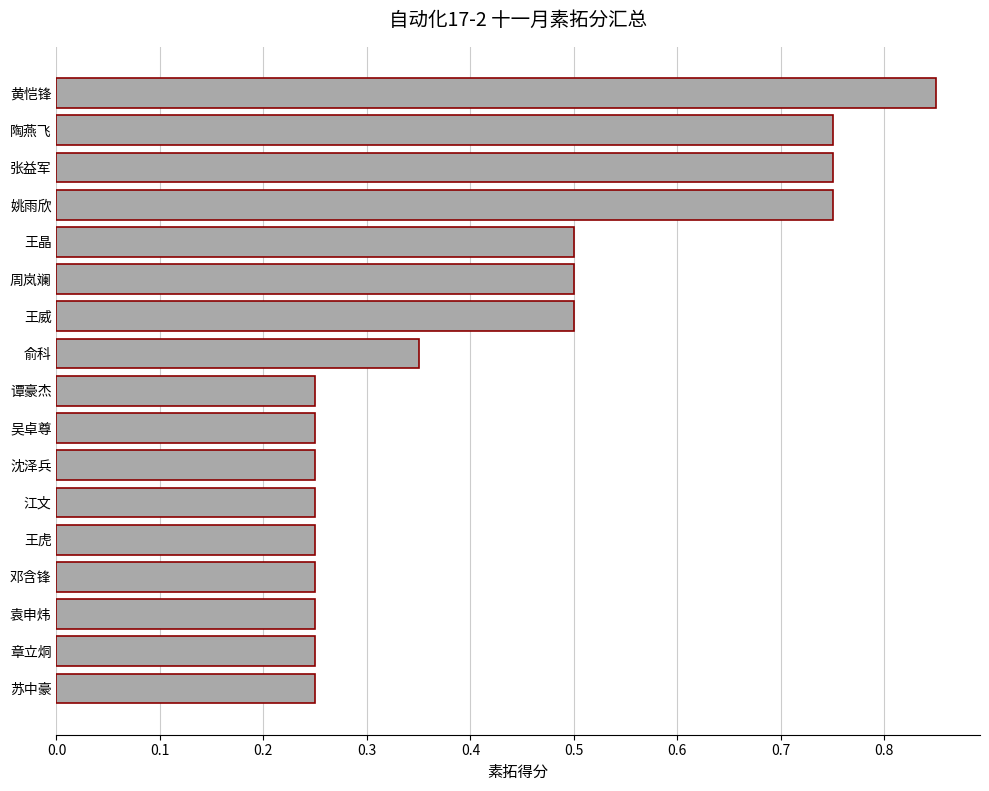

True or false: the data shows 1.3 at 张益军.

False